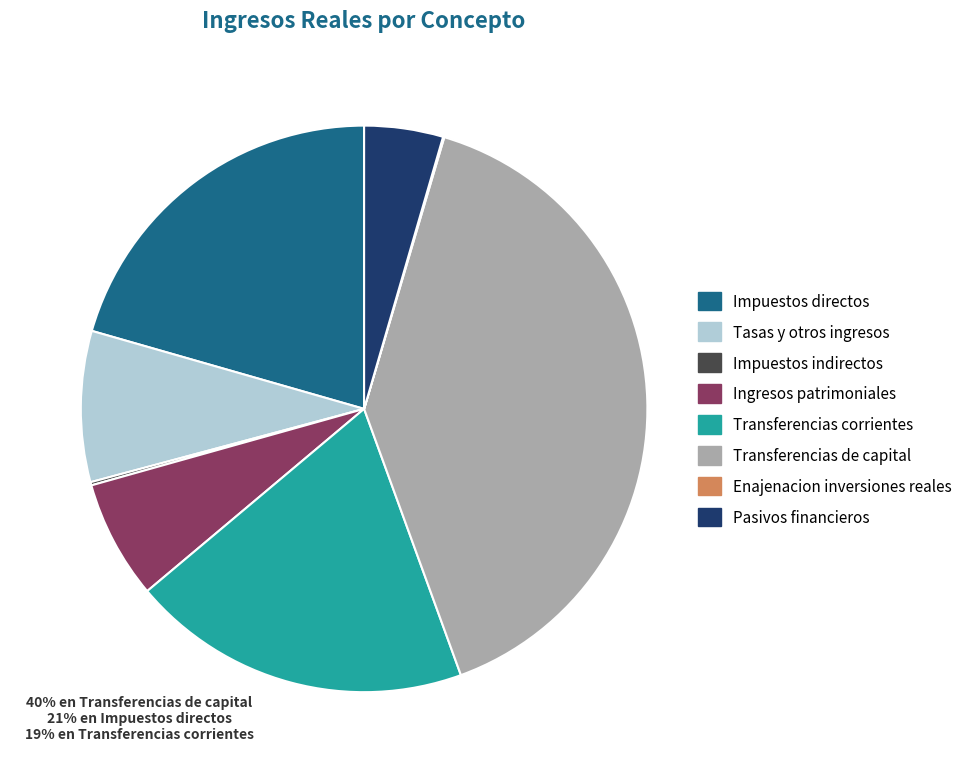

Combined, do Transferencias de capital and Pasivos financieros account for over 50%?

No